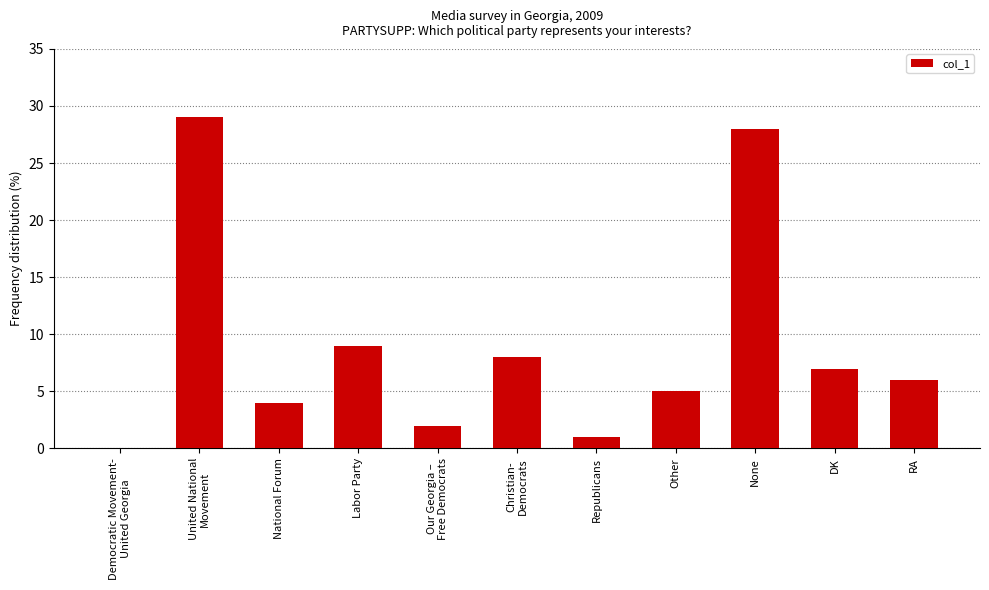

Reading left to right, list all the values displayed in this chart.

0	29	4	9	2	8	1	5	28	7	6